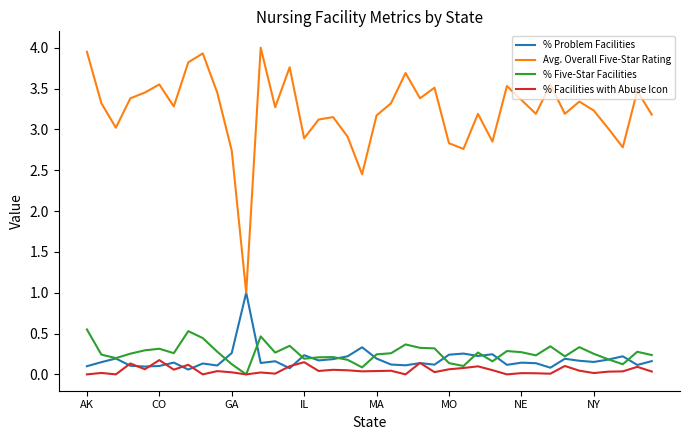

What is the maximum value for % Problem Facilities?

1.0